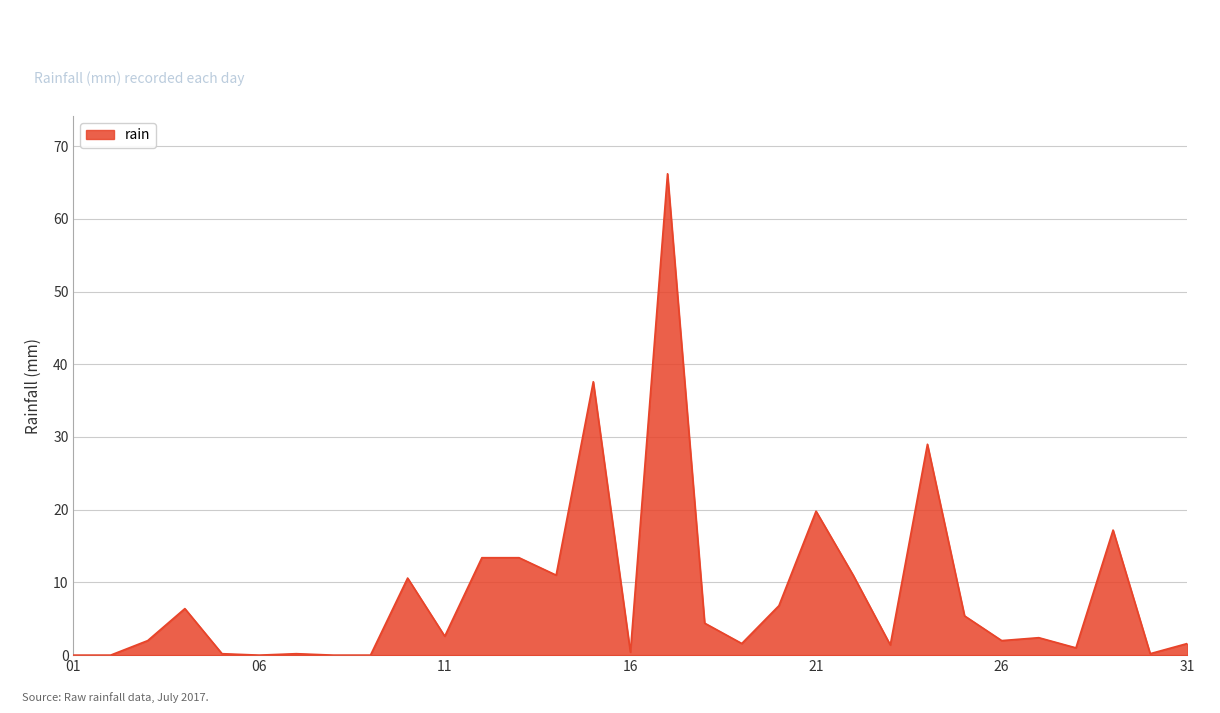

What is the difference between the maximum and minimum values?

66.2